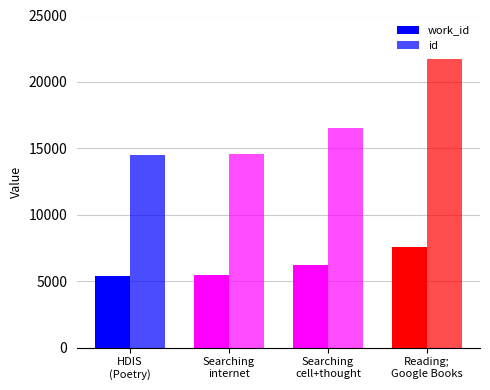

At how many categories does at least one series exceed 19173?

1